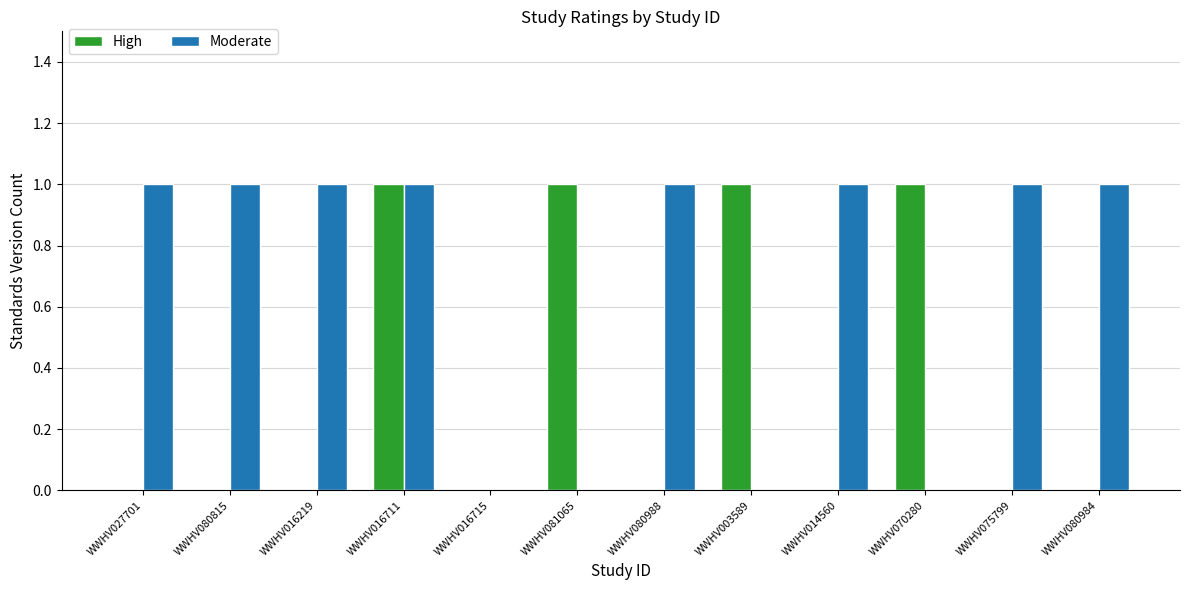

What is the maximum value for High?

1